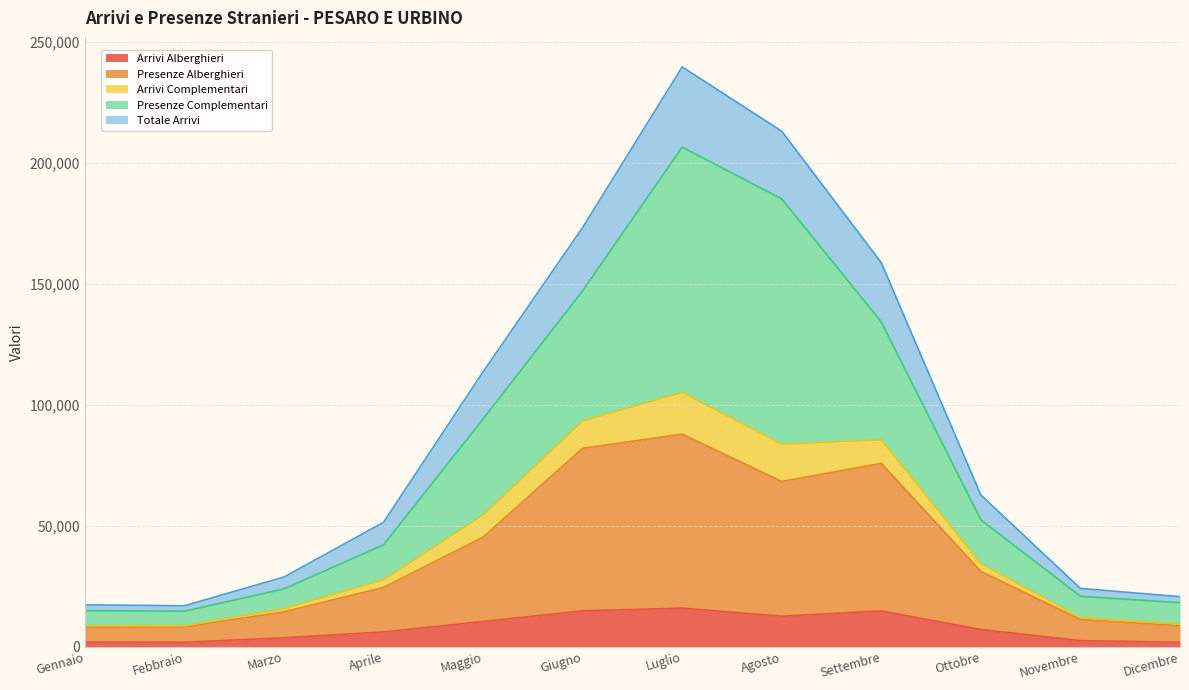

What is the total value across all series at Luglio?

239822